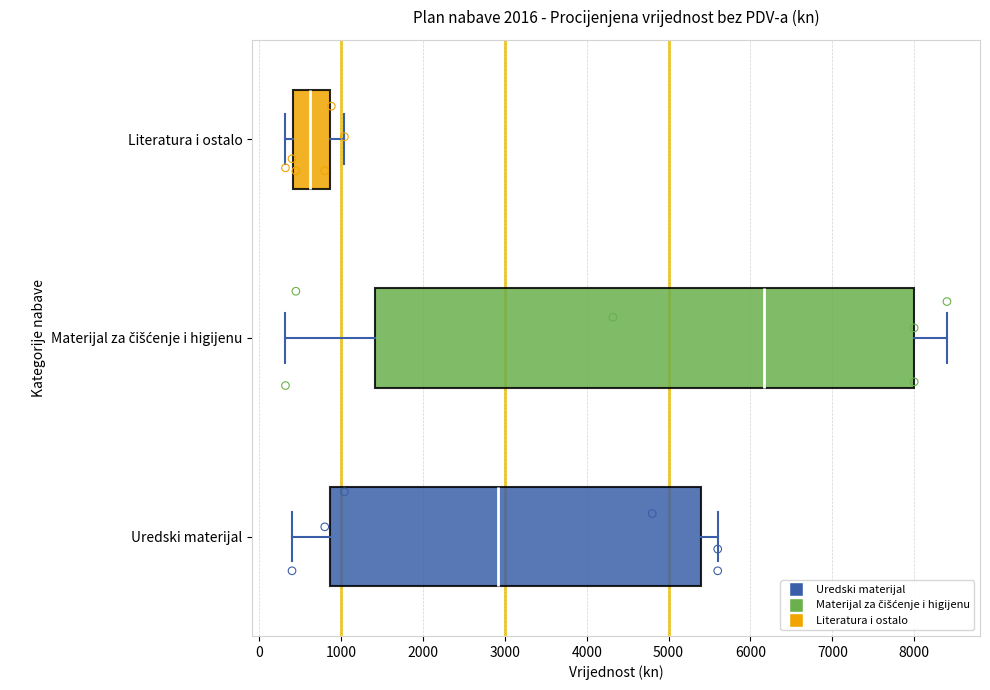

Reading bottom to top, transcribe this box plot: for each box, give where its median line is, the range the box spans, and where its two whiskers end, as read against the x-axis. The values are not printed on the chart, so give them approximately, as read against the axis.

Uredski materijal: median 2900, box 900 to 5400, whiskers 400 to 5600
Materijal za čišćenje i higijenu: median 6200, box 1400 to 8000, whiskers 300 to 8400
Literatura i ostalo: median 600, box 400 to 900, whiskers 300 to 1000